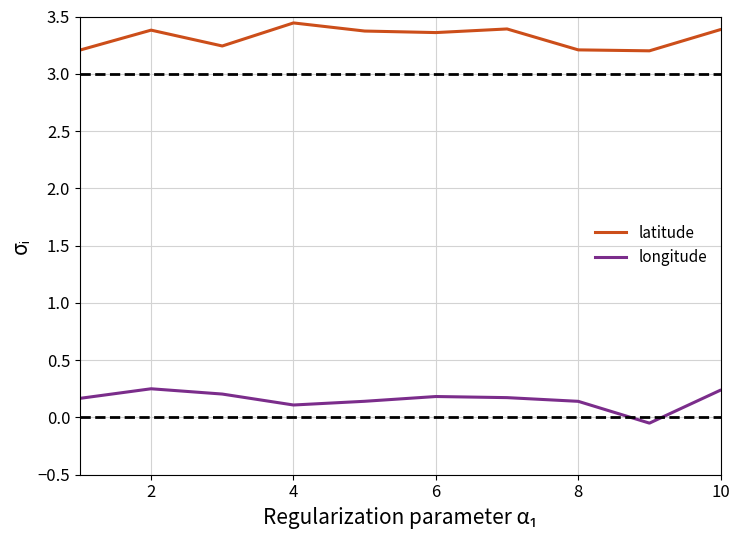

List the series in order of their overall mean, lowest first.

longitude, latitude